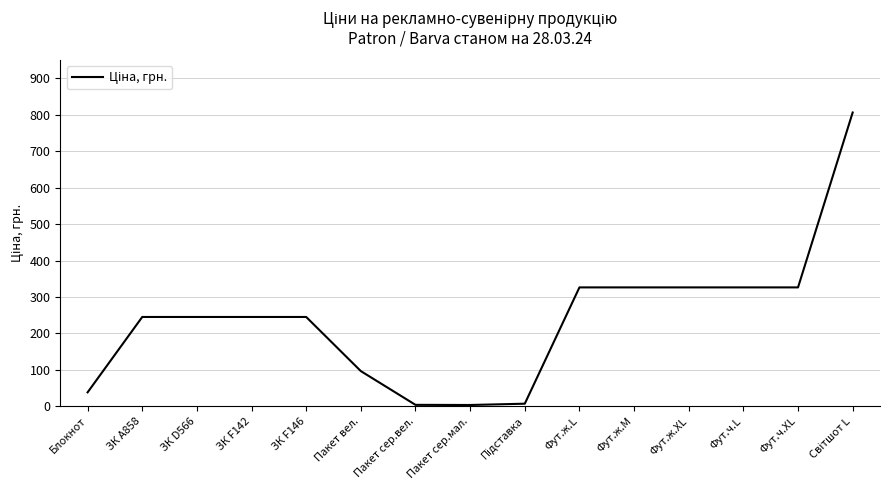

What is the change in value from Пакет вел. to Фут.ж.XL?

+229.7